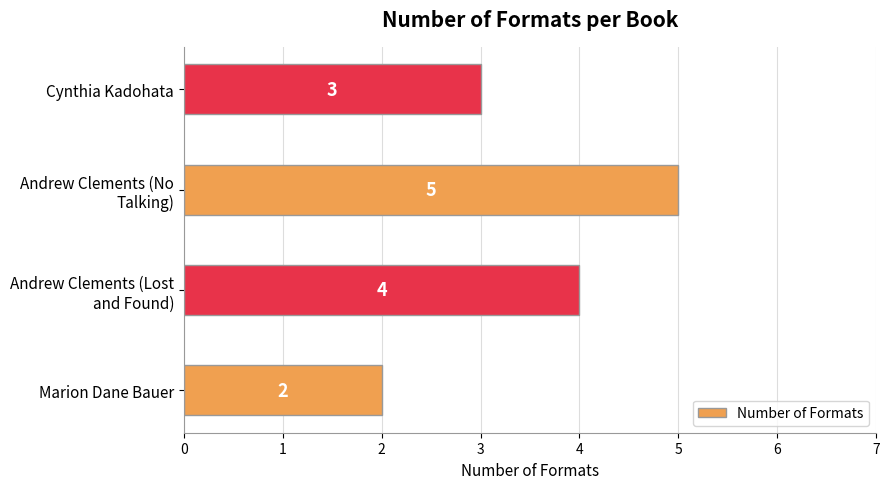

At which category does the chart reach its peak across all series?

Andrew Clements (No
Talking)